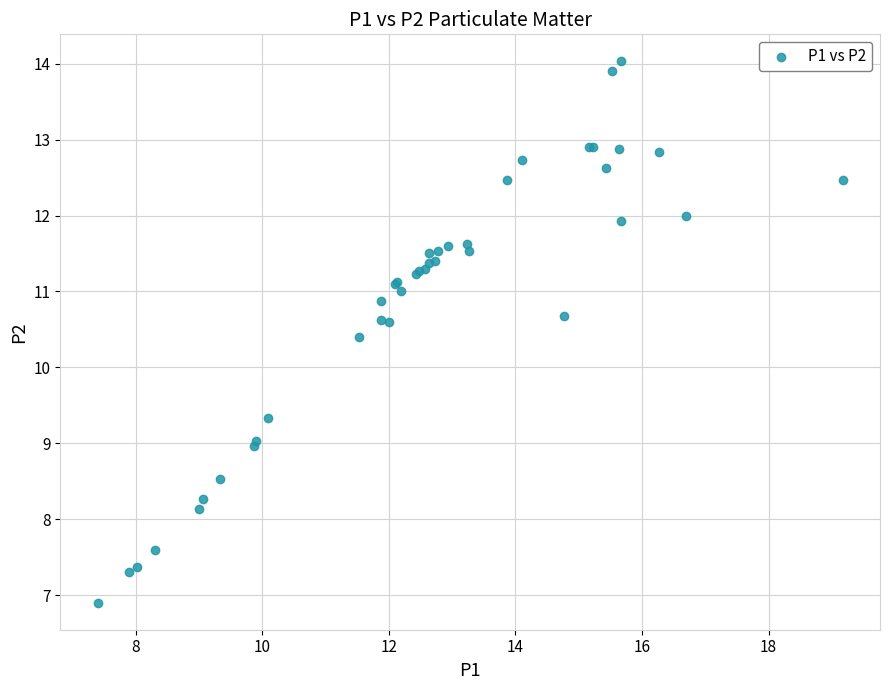

What Y value in the scatter plot is closest to 10?

10.4